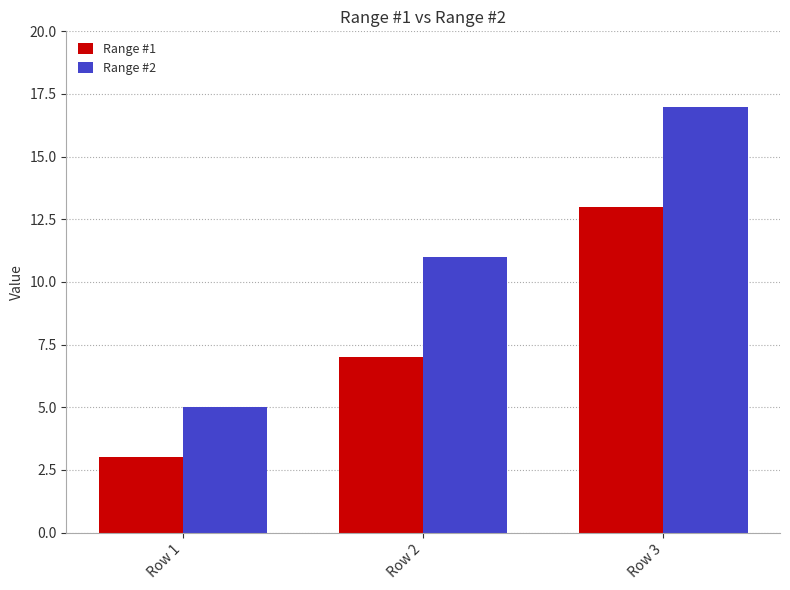

Is it true that Range #1 equals 7 at Row 3?

False